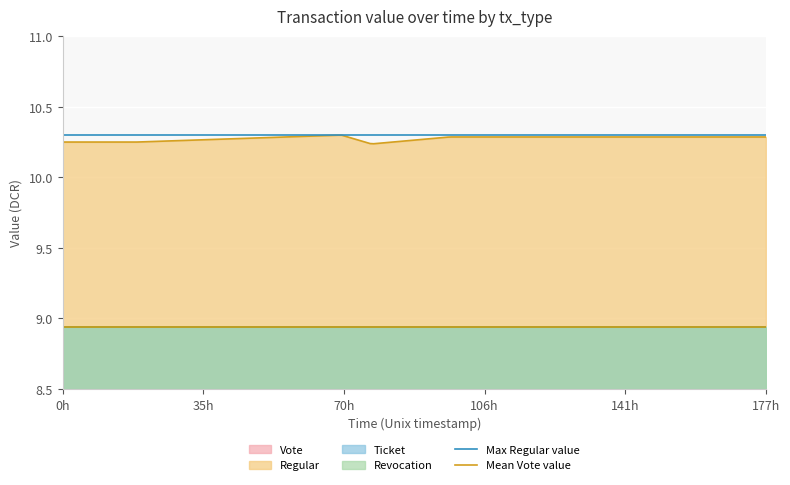

At which label does Mean Vote value reach its minimum?

0h